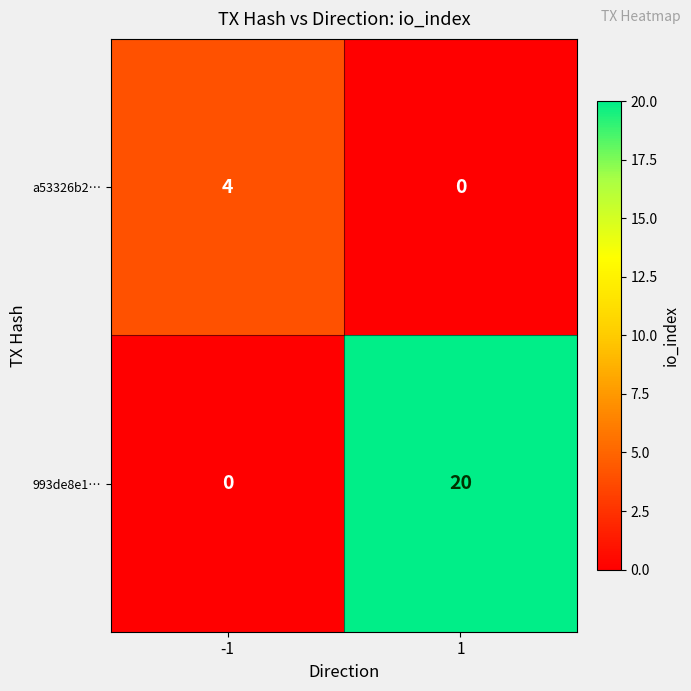

Which label corresponds to the largest value in the chart?

1